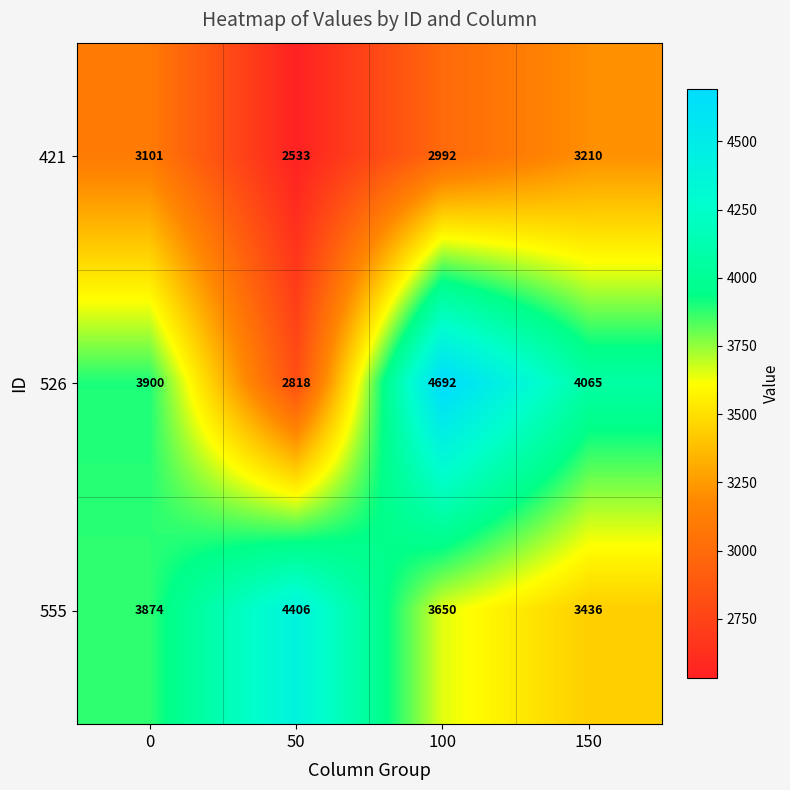

Which series has the widest spread of values?

526